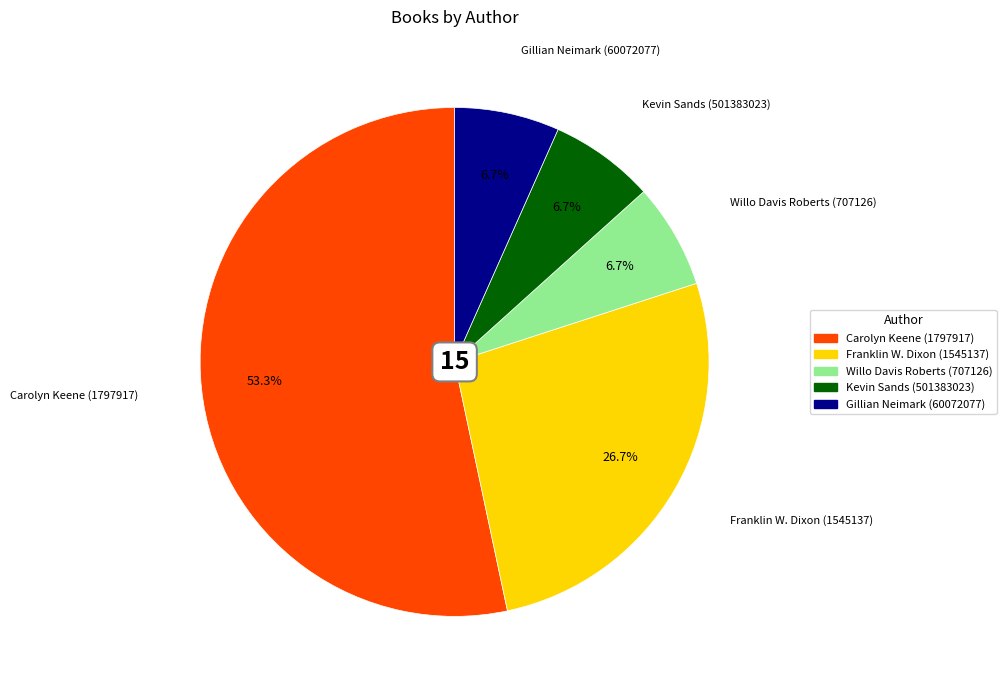

Which category has the biggest portion of the pie?

Carolyn Keene (1797917)